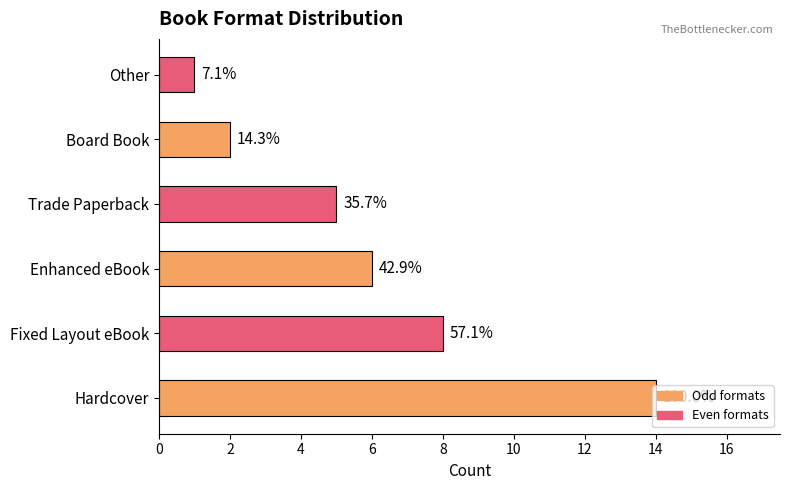

What is the difference between the second highest and minimum values?

7